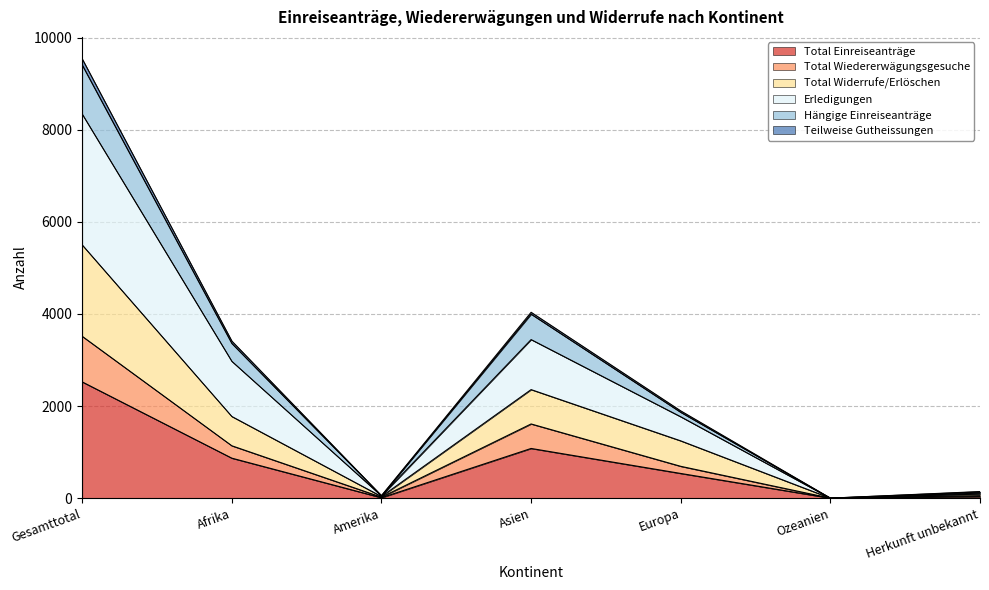

Which category has the highest value in the Total Einreiseanträge series?

Gesamttotal